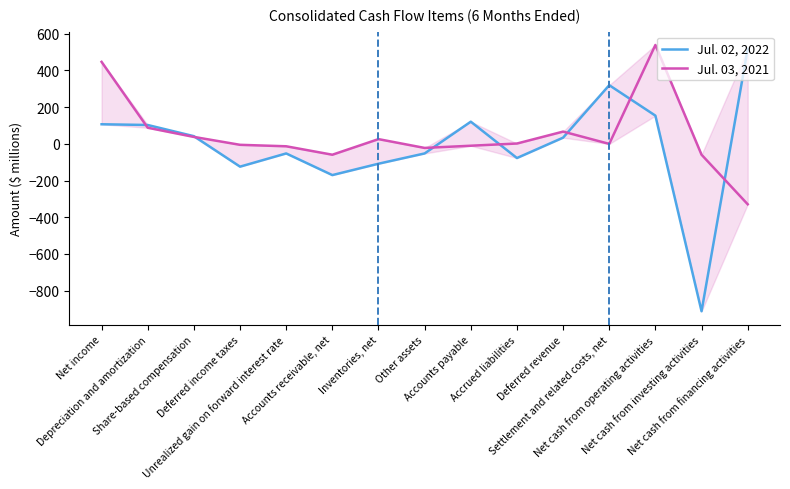

Which series has the largest range (max minus min)?

Jul. 02, 2022